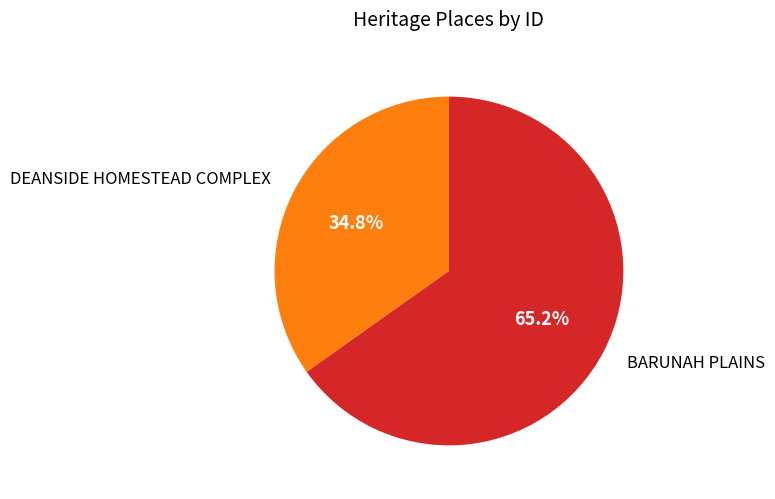

Approximately how many times larger is the value at BARUNAH PLAINS compared to DEANSIDE HOMESTEAD COMPLEX?

1.9